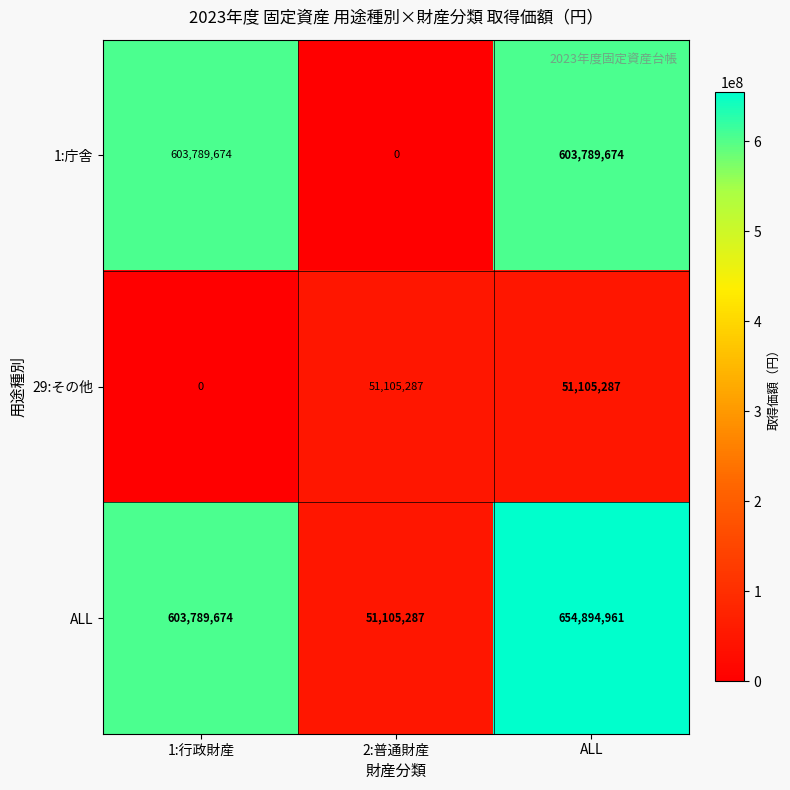

At which category is the sum across all series the highest?

ALL